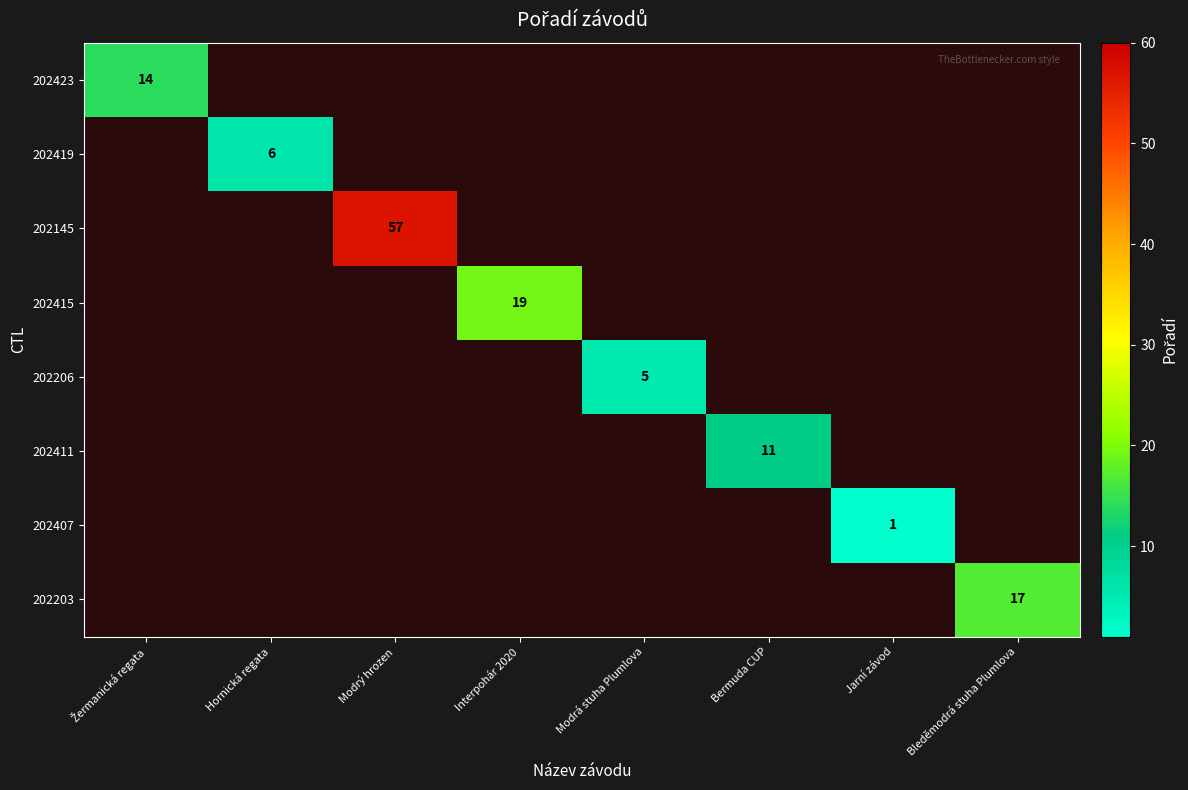

Count the number of categories in the chart.

8